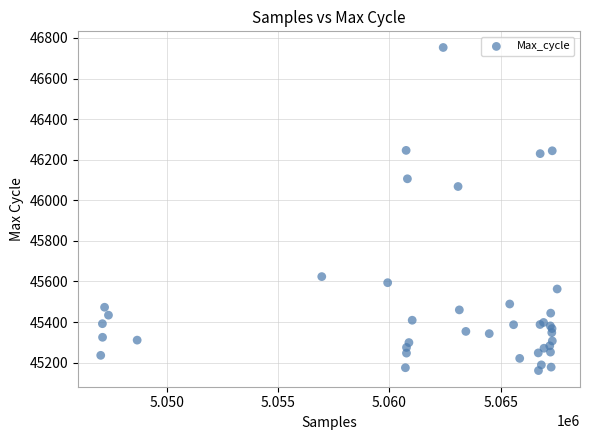

What Y value in the scatter plot is closest to 45957?

46068